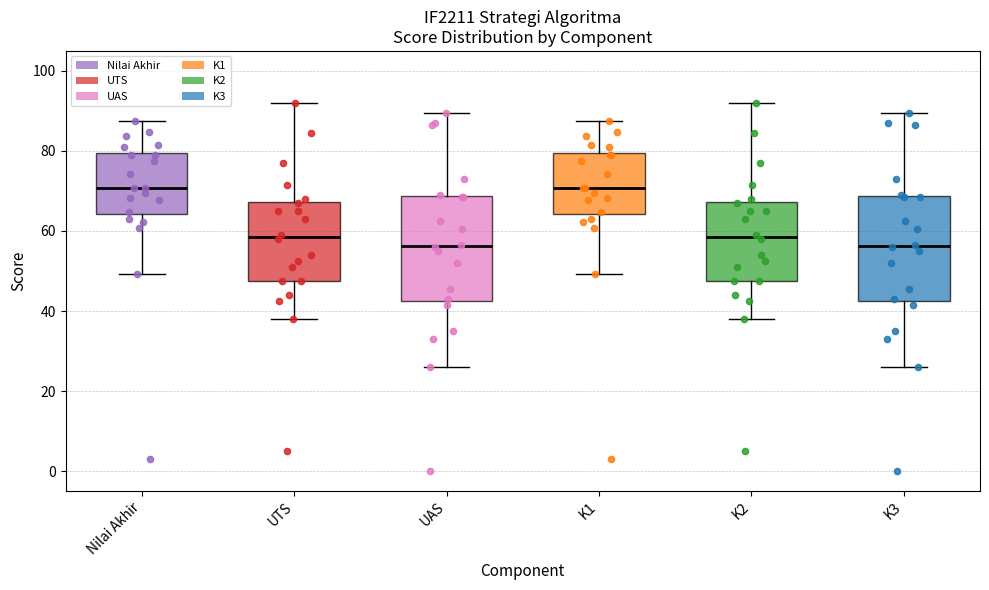

Reading left to right, read every box against the y-axis: the position of its median line, the range the box covers, and the ends of its whiskers. The values are not printed on the chart, so give them approximately, as read against the axis.

Nilai Akhir: median 70, box 64 to 80, whiskers 50 to 88
UTS: median 58, box 48 to 68, whiskers 38 to 92
UAS: median 56, box 42 to 68, whiskers 26 to 90
K1: median 70, box 64 to 80, whiskers 50 to 88
K2: median 58, box 48 to 68, whiskers 38 to 92
K3: median 56, box 42 to 68, whiskers 26 to 90